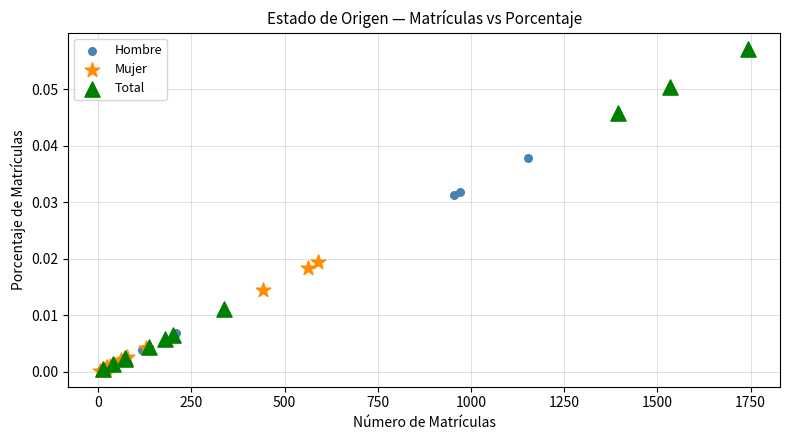

What are all the series names shown in the legend?

Hombre, Mujer, Total